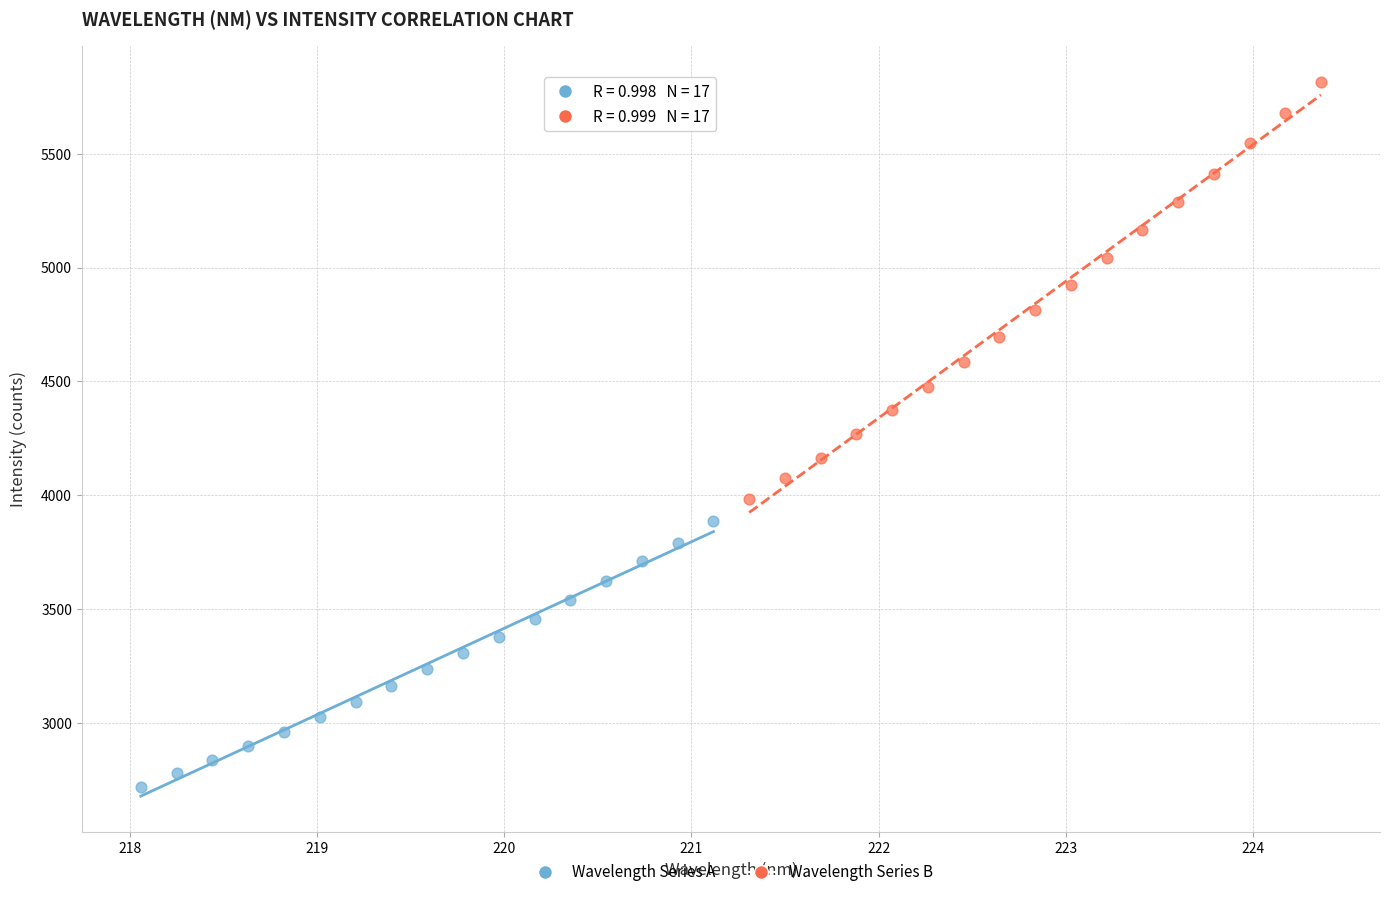

Which series contains the lowest Y value?

Wavelength Series A